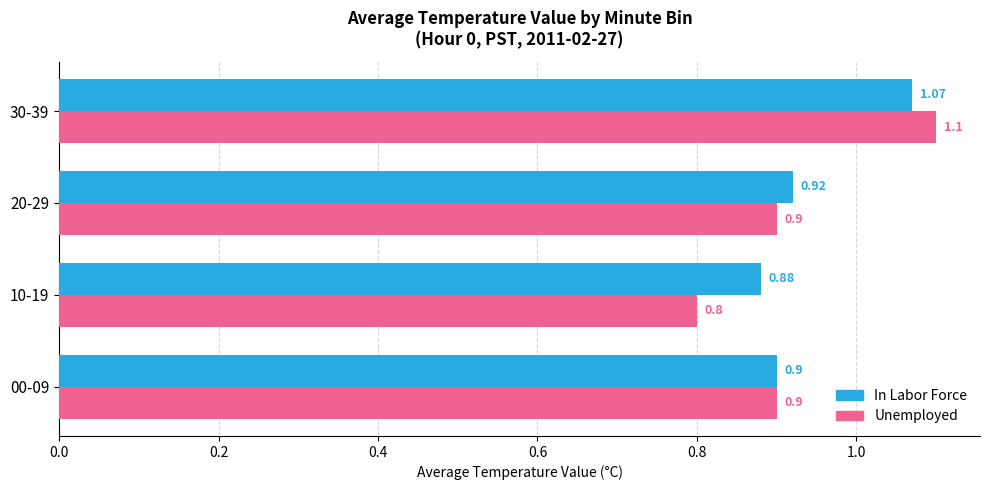

What is the sum of the Unemployed values at 10-19 and 30-39?

1.9